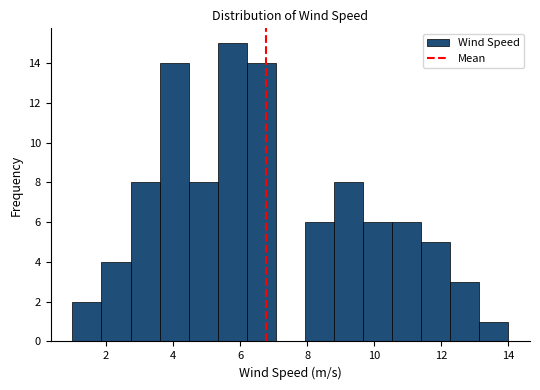

What is the height of the bar covering 9.6 to 10.6 on the x-axis? Neither the bar edges nor the heights are printed on the chart, so give them approximately, as read against the axes.

6